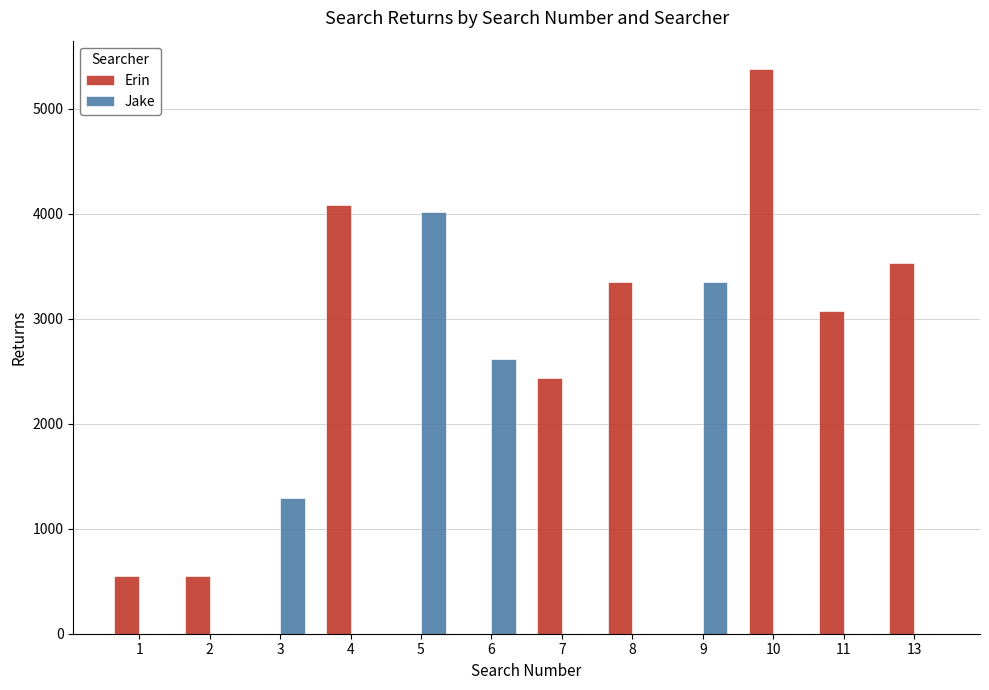

Reading right to left, transcribe all the data shown in this chart.

Erin: 3526	3077	5377	0	3350	2438	0	0	4077	0	549	549
Jake: 0	0	0	3350	0	0	2616	4011	0	1290	0	0